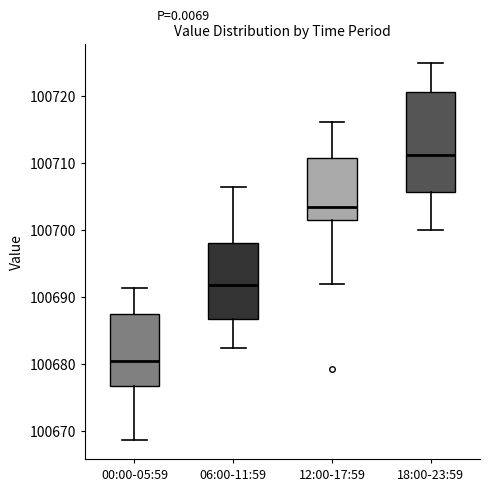

Which box's median line is the lowest?

00:00-05:59